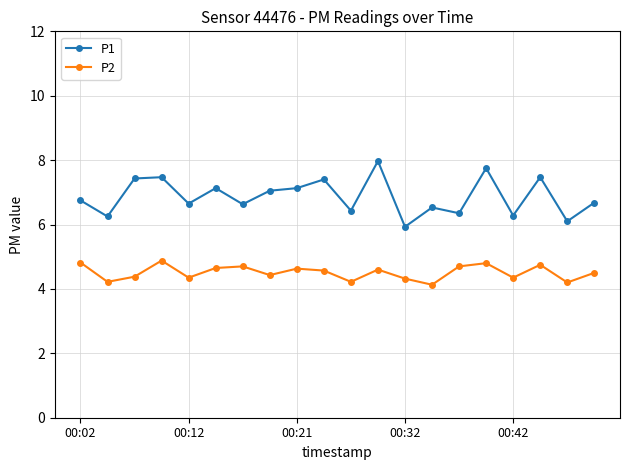

How many P2 values are between 4 and 5?

20